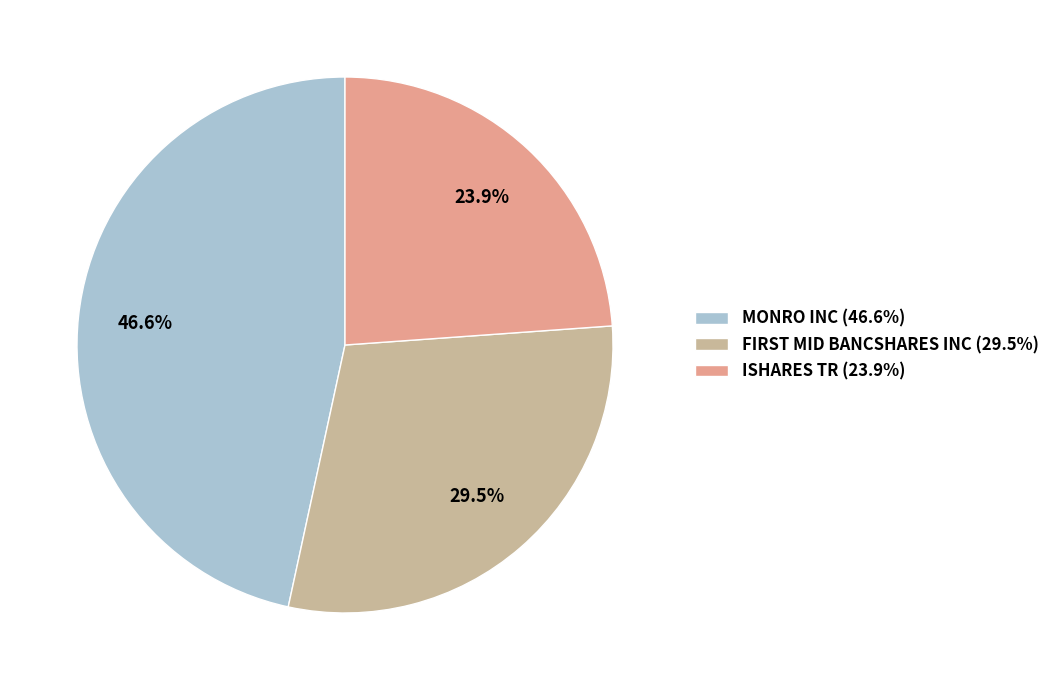

Does MONRO INC represent more than half of the total?

No